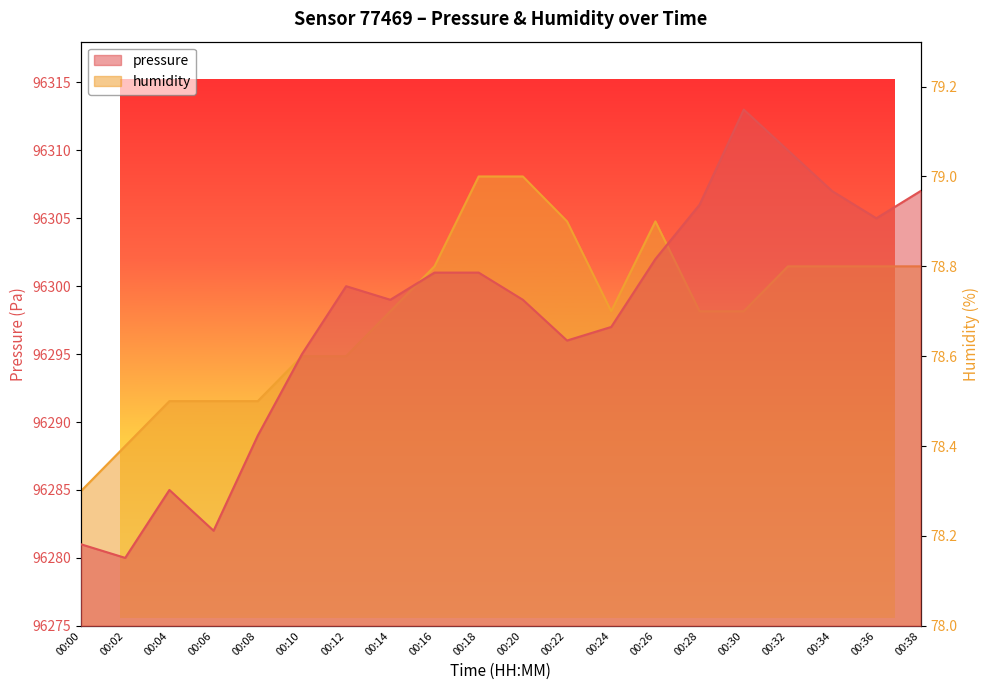

Where is the first local minimum for humidity?

00:24